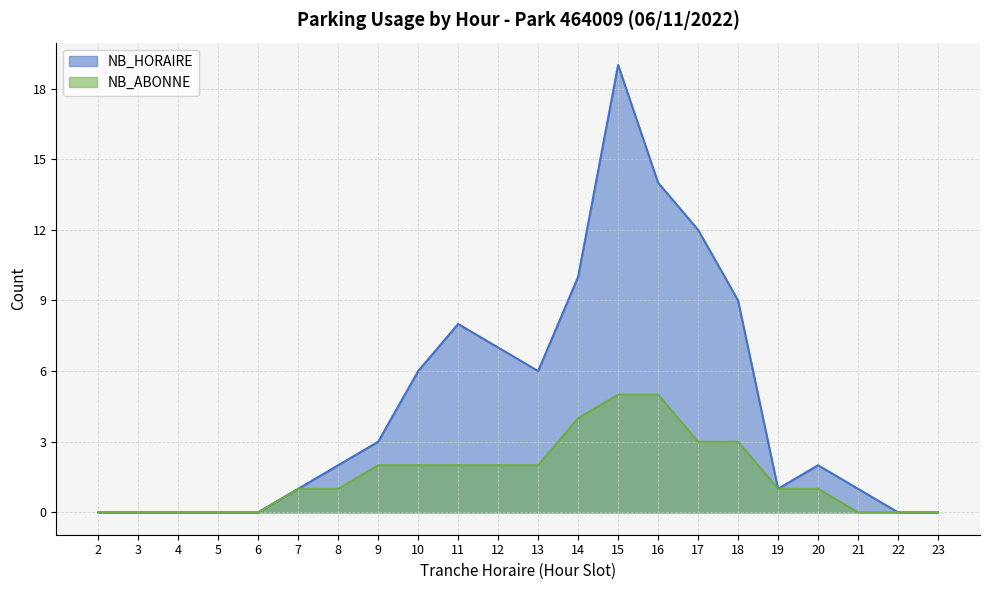

What is the maximum value shown in the chart?

19